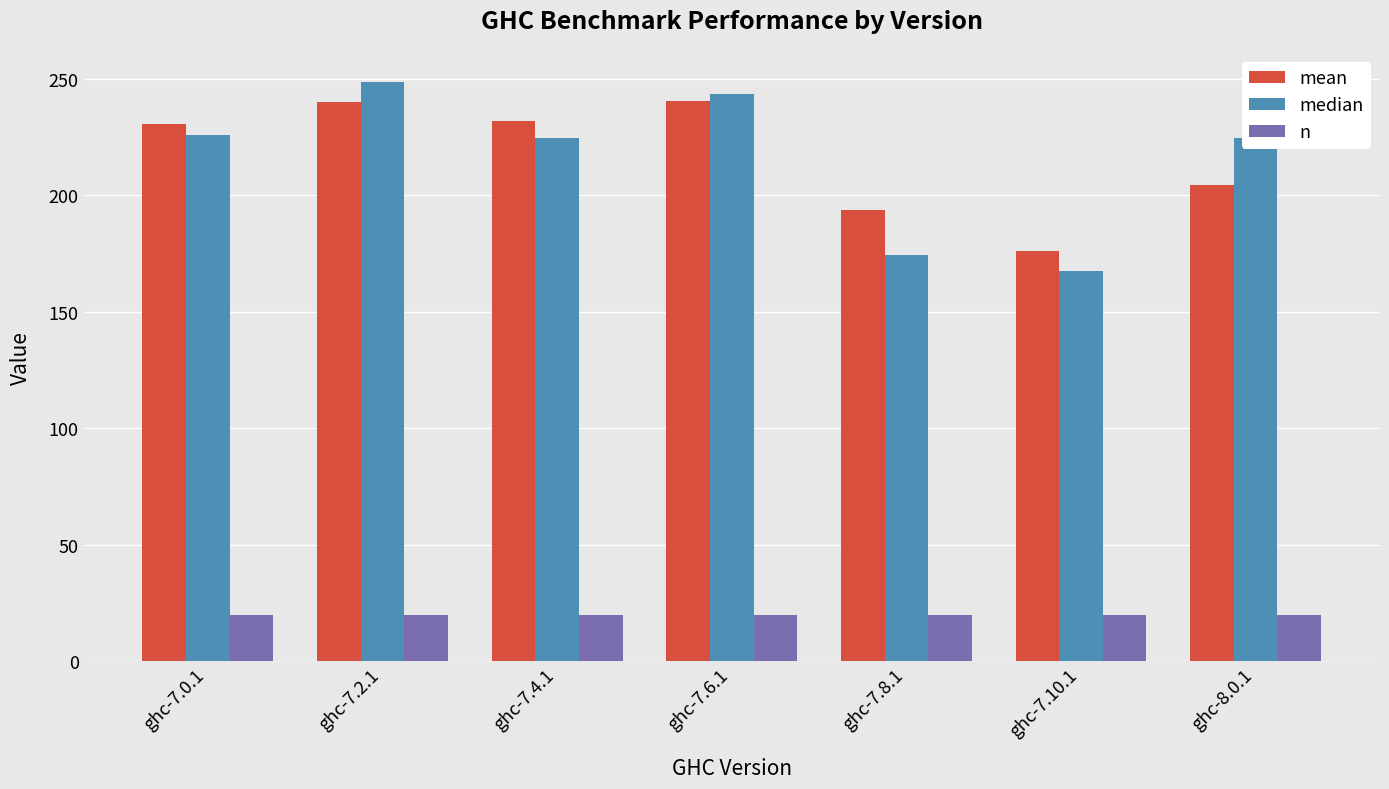

Between ghc-7.4.1 and ghc-7.8.1, which series saw the biggest shift?

median